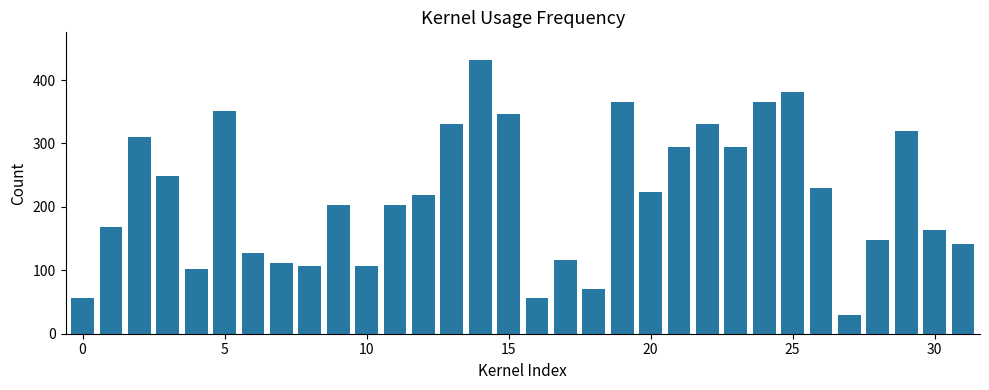

What is the average value?

217